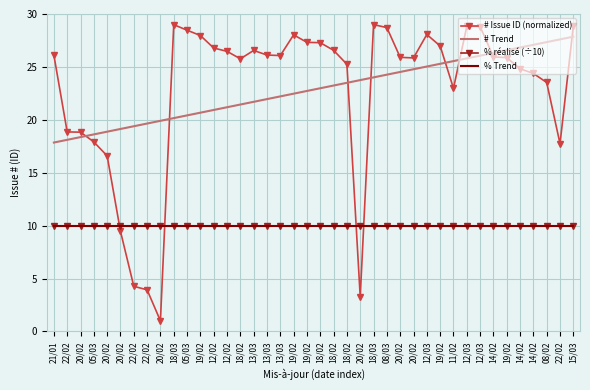

What is the difference between the # Trend values at 19/02 and 18/02?

3.6